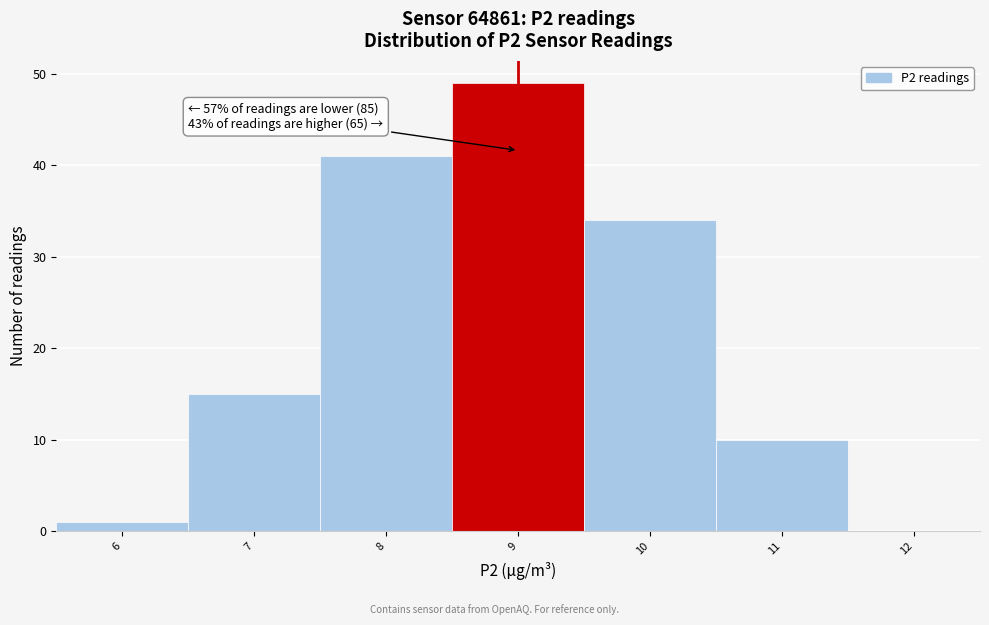

Which range on the x-axis has the tallest bar?

8.5 to 9.5